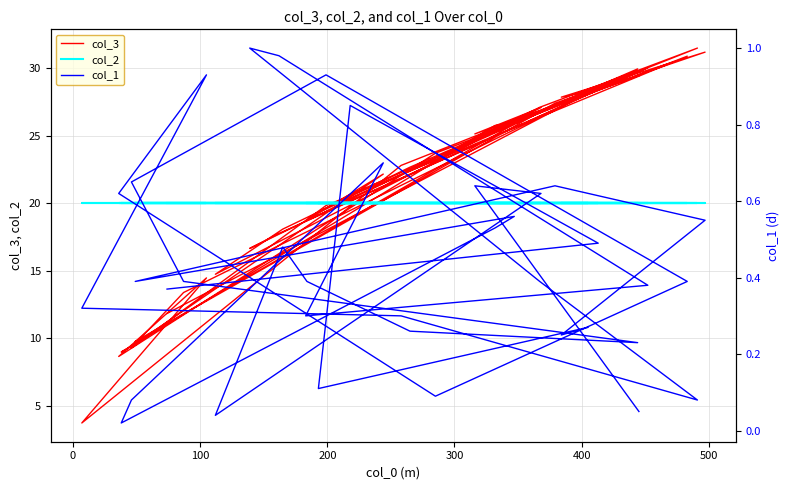

What is the difference between the maximum and minimum values in the col_3 series?

27.7